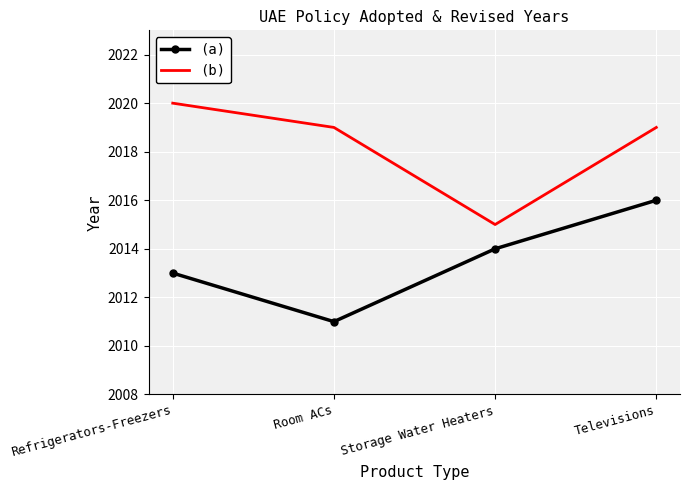

What is the spread (max minus min) of values at Refrigerators-Freezers?

7